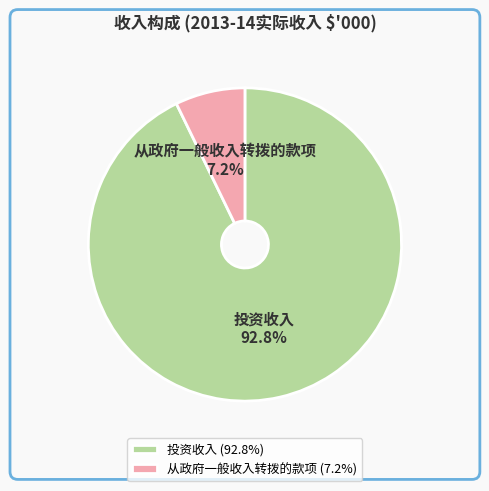

Is it true that 投资收入 is 85% of the pie?

False